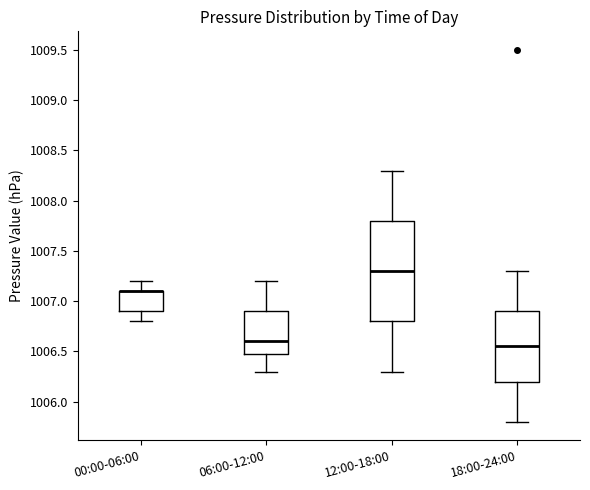

Comparing the boxes themselves (not the whiskers), which one is the tallest?

12:00-18:00